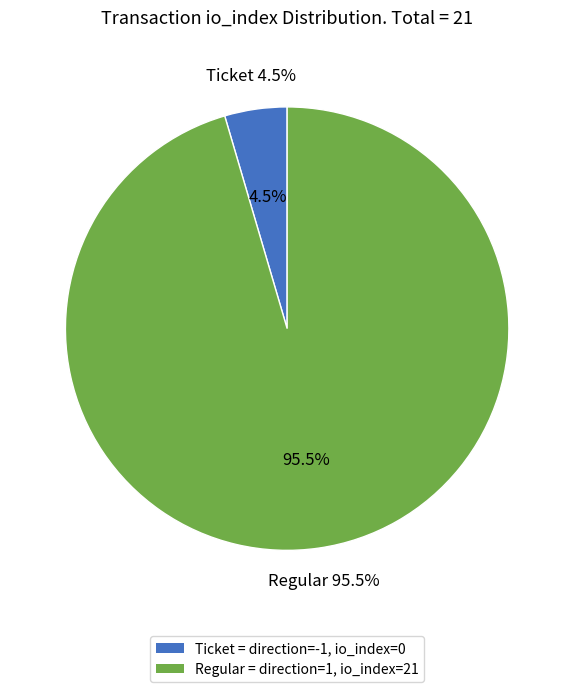

Does Ticket (io_index=0) represent more than half of the total?

No